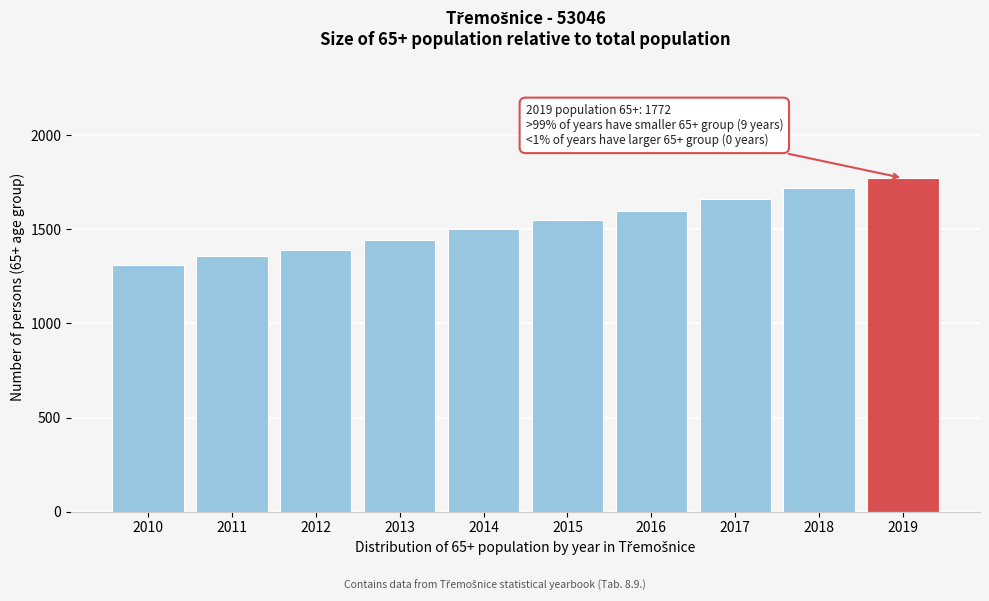

Reading right to left, what are all the values shown in this chart?

1772	1721	1660	1595	1548	1502	1441	1390	1356	1308